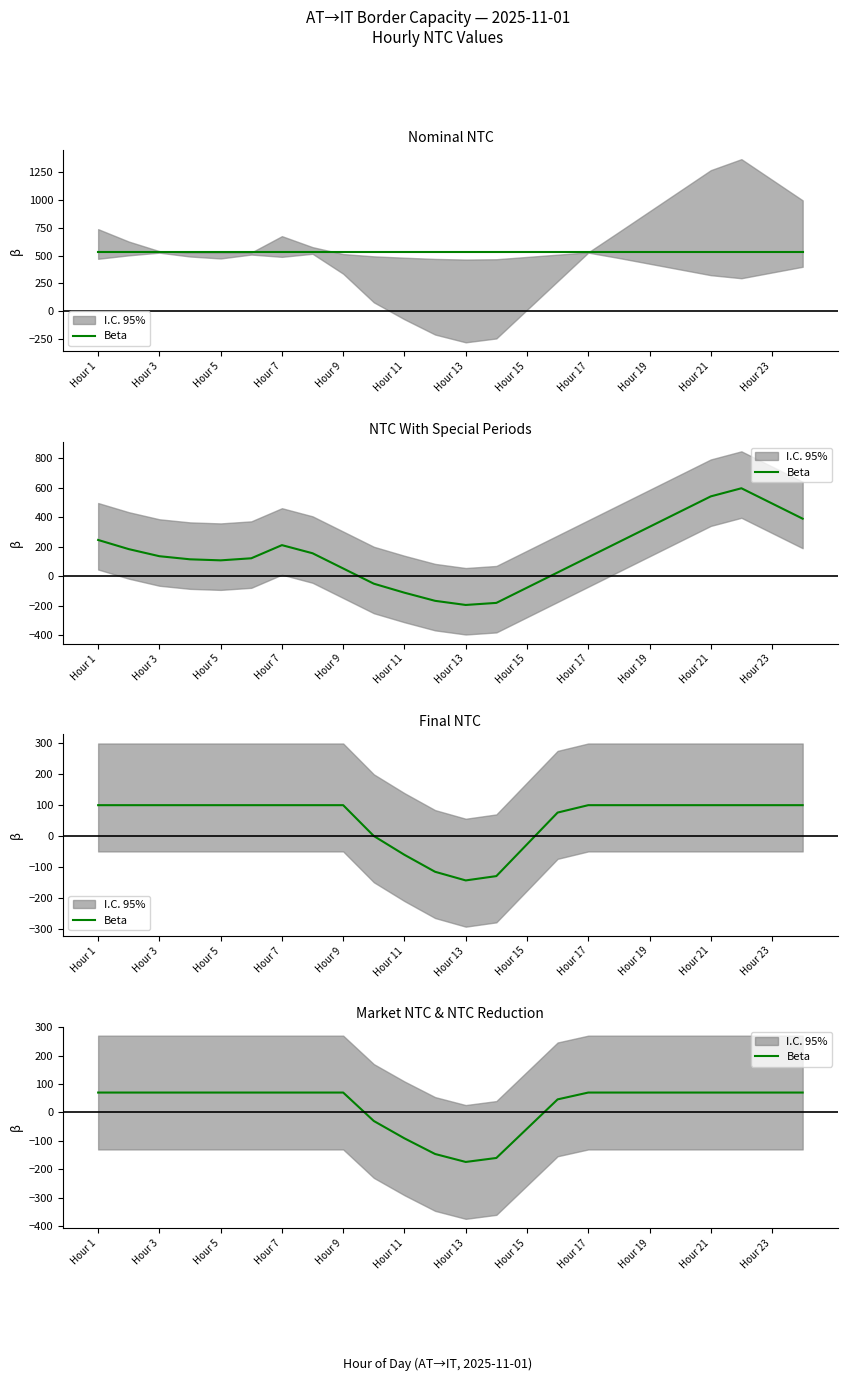

How many values are below 70?

7